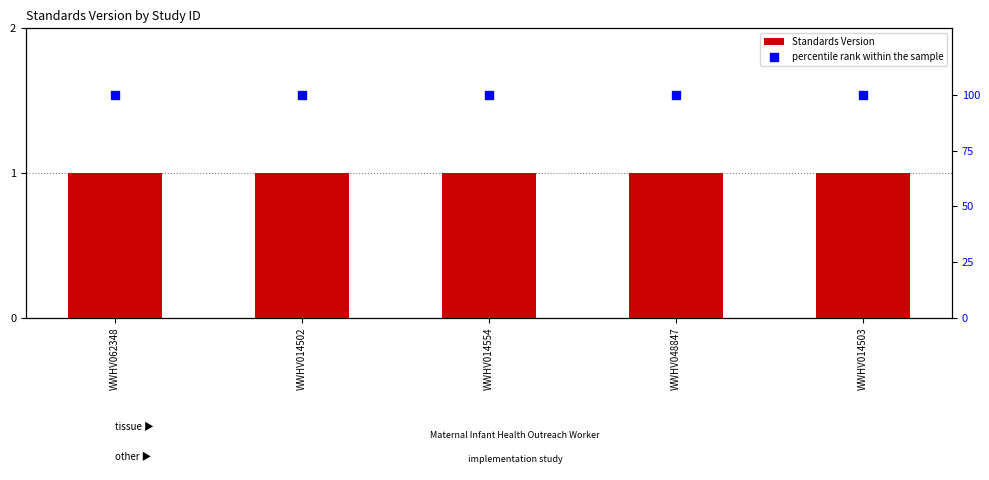

Is the value of Standards Version at WWHV048847 greater than the value of percentile rank within the sample at WWHV014502?

No